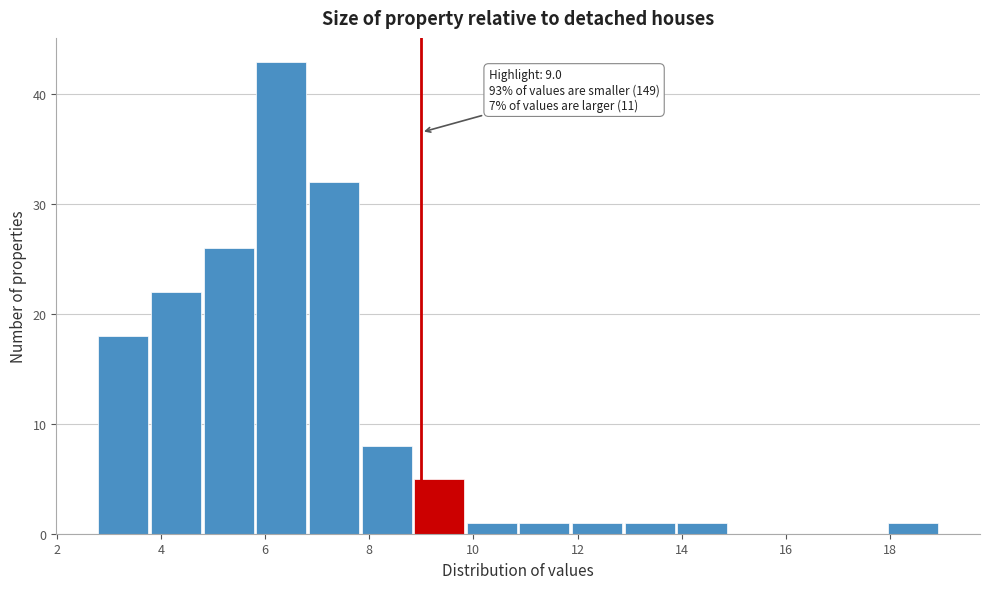

Over which range of the x-axis is the bar tallest?

5.8 to 6.8